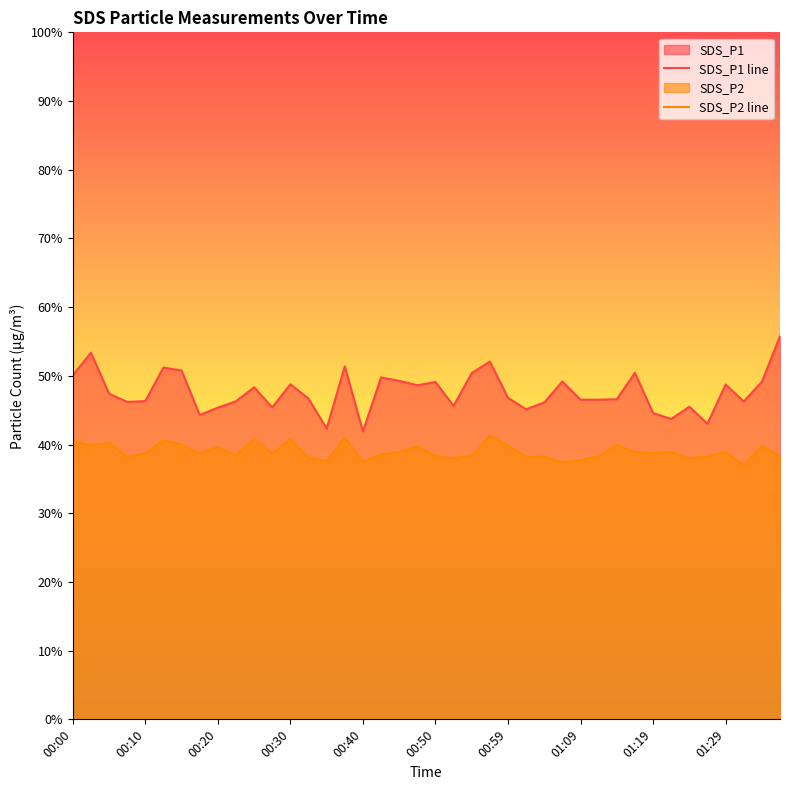

What value does the SDS_P1 line series have at 01:09?

46.5